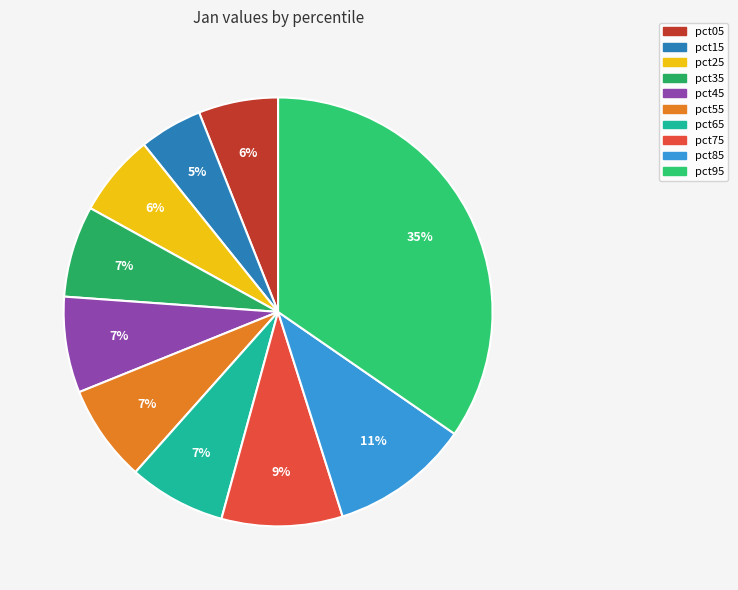

What percentage is the pct45 slice, to the nearest percent?

7%